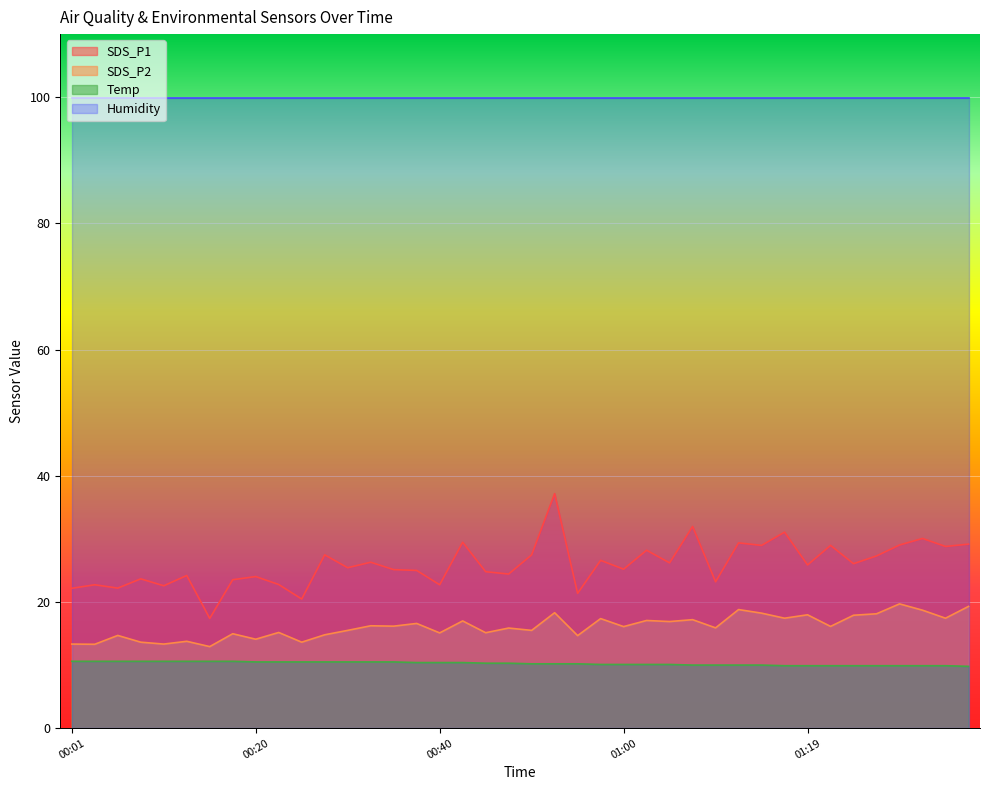

Which series changed the most between 00:23 and 01:19?

SDS_P1